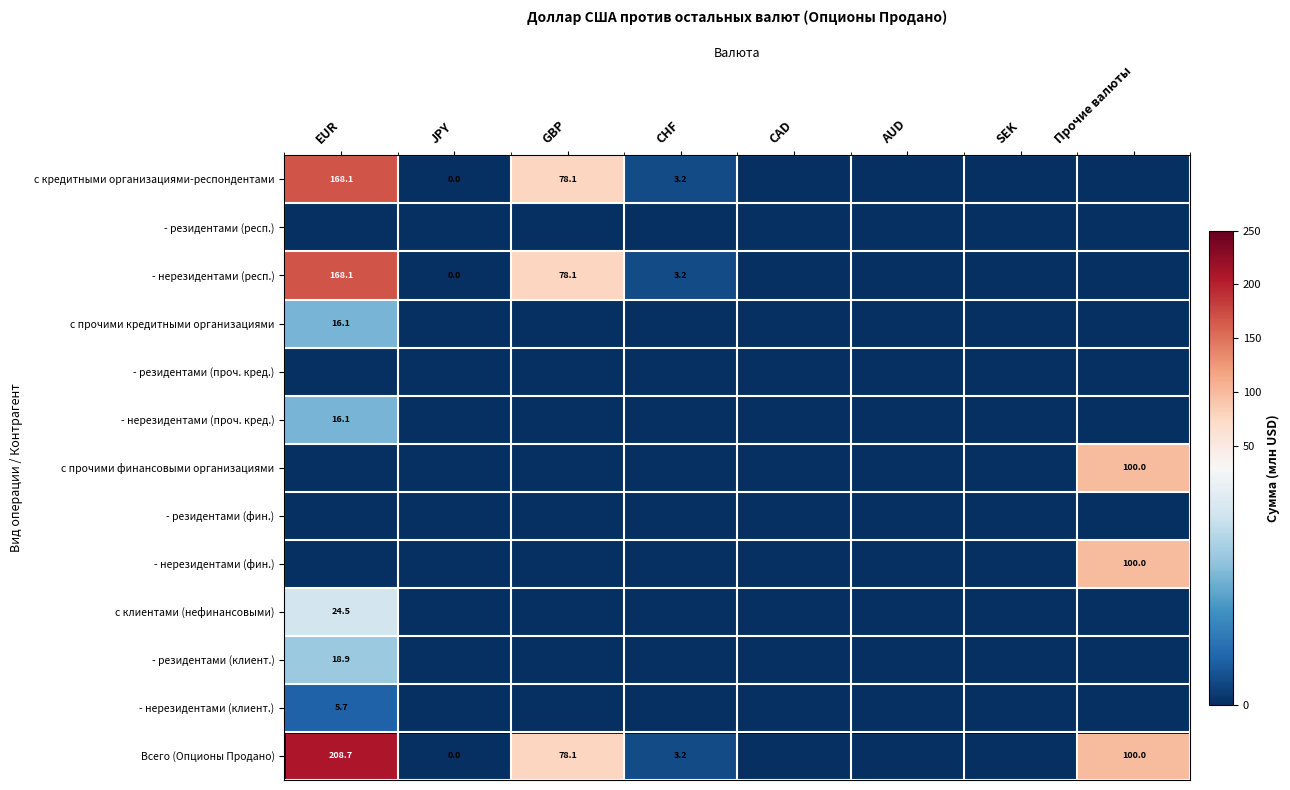

The value of - нерезидентами (респ.) at EUR is 222.1. True or false?

False